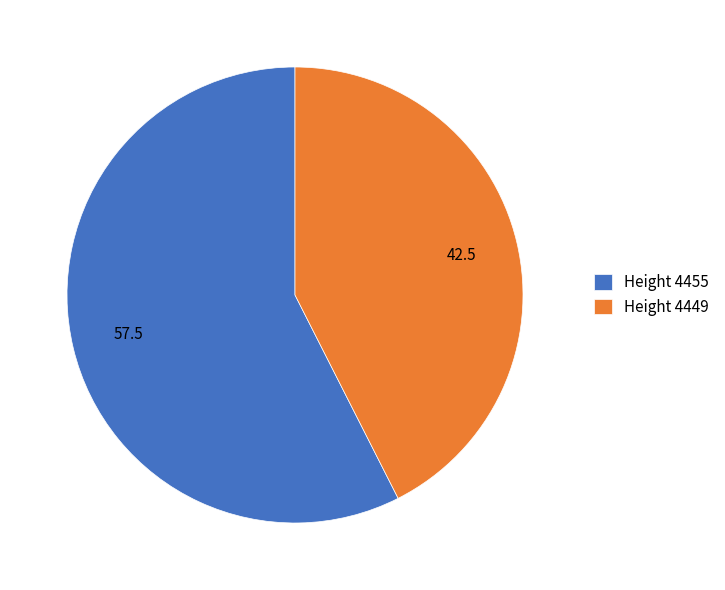

The Height 4455 slice represents 57% of the pie. True or false?

True